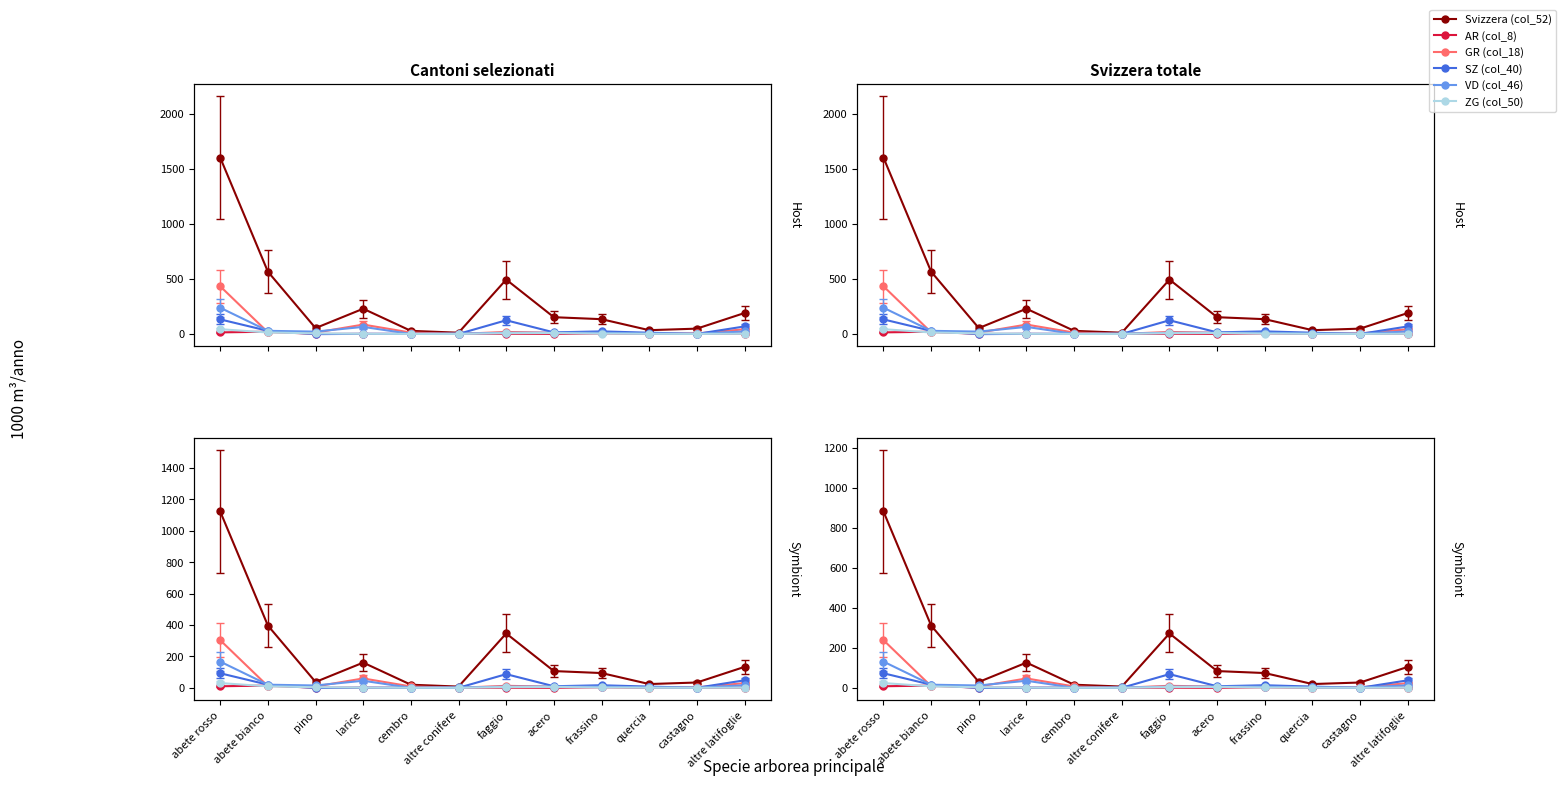

How many interior local valleys does the VD (col_46) series have?

3